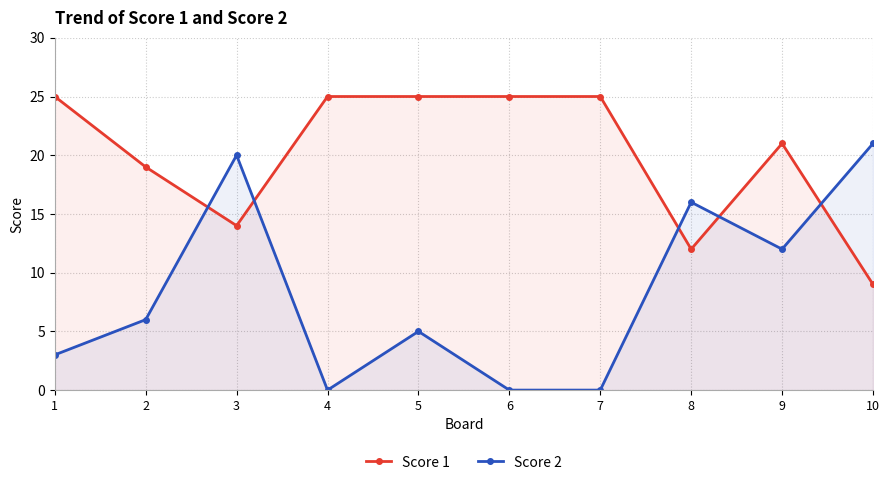

List the series in order of their peak value, highest first.

Score 1, Score 2